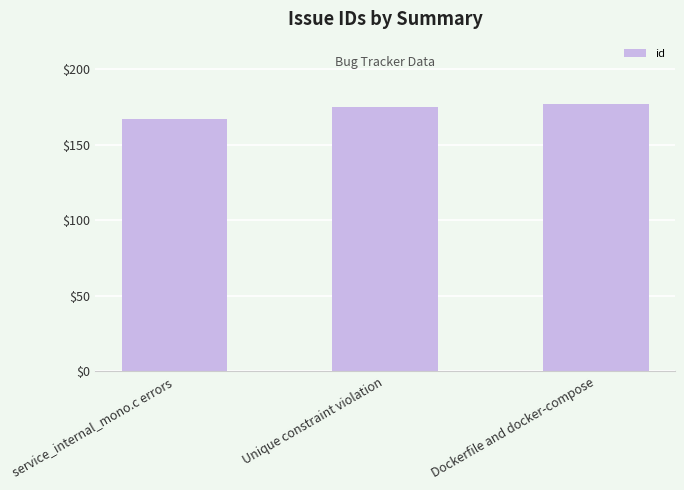

What is the sum of all values?

519